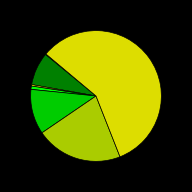

Does any single category account for the majority?

Yes